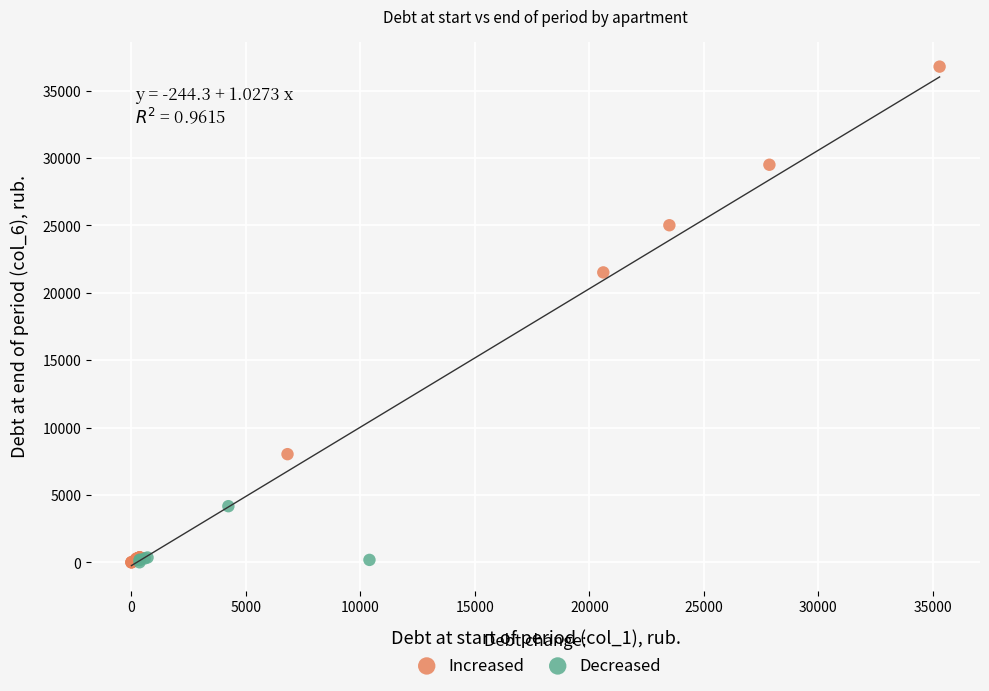

Which series contains the highest Y value?

Increased